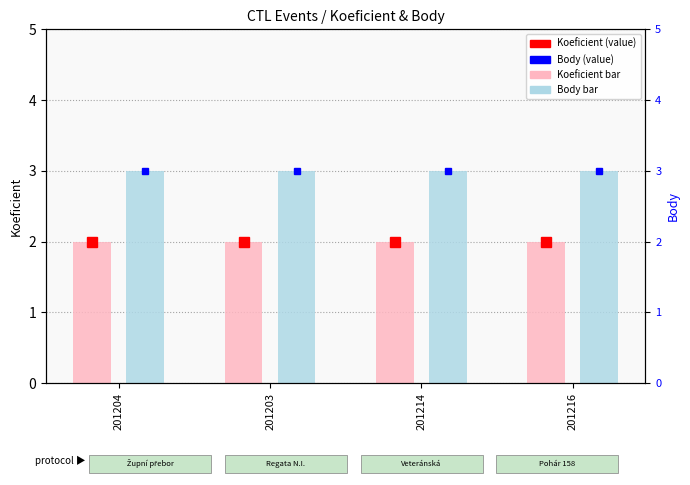

At which category is the sum across all series the highest?

201204